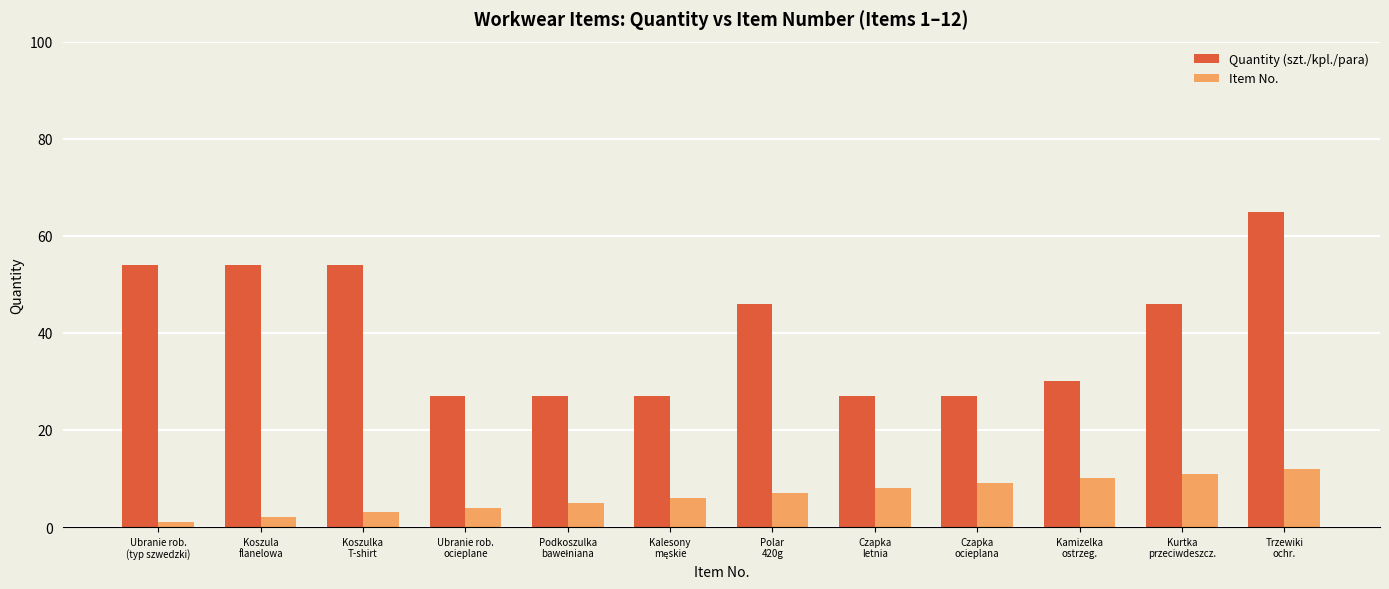

What is the average value of the Quantity (szt./kpl./para) series?

40